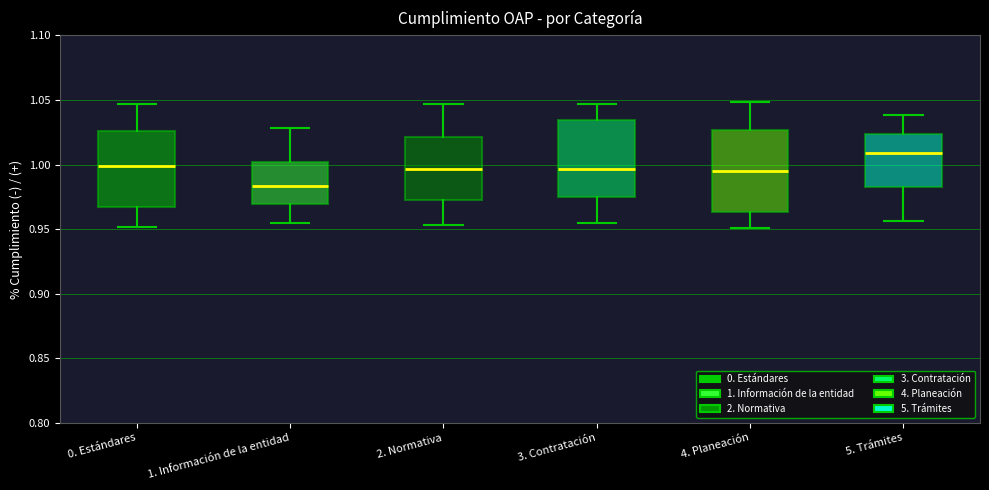

Reading left to right, read every box against the y-axis: the position of its median line, the range the box covers, and the ends of its whiskers. The values are not printed on the chart, so give them approximately, as read against the axis.

0. Estándares: median 1.000, box 0.970 to 1.025, whiskers 0.950 to 1.045
1. Información de la entidad: median 0.985, box 0.970 to 1.000, whiskers 0.955 to 1.030
2. Normativa: median 0.995, box 0.970 to 1.020, whiskers 0.955 to 1.045
3. Contratación: median 0.995, box 0.975 to 1.035, whiskers 0.955 to 1.045
4. Planeación: median 0.995, box 0.965 to 1.025, whiskers 0.950 to 1.050
5. Trámites: median 1.010, box 0.985 to 1.025, whiskers 0.955 to 1.040